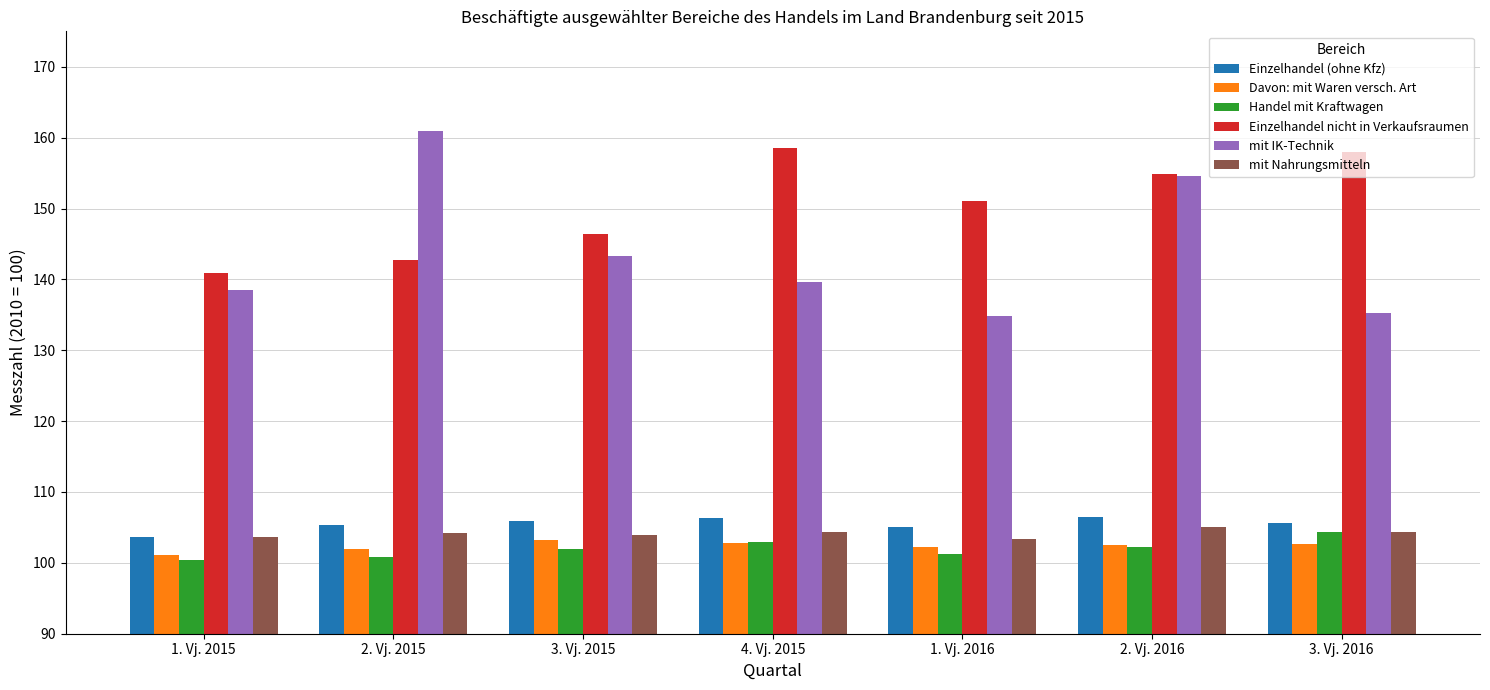

Which series has the largest range (max minus min)?

mit IK-Technik